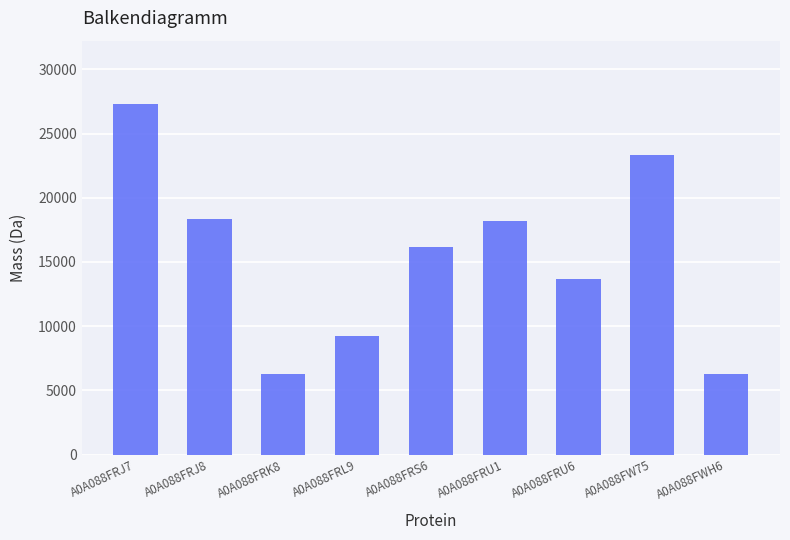

Reading right to left, transcribe all the data shown in this chart.

A0A088FWH6=6237.8	A0A088FW75=23319.3	A0A088FRU6=13636.7	A0A088FRU1=18227.6	A0A088FRS6=16136.1	A0A088FRL9=9248.4	A0A088FRK8=6237.8	A0A088FRJ8=18379.6	A0A088FRJ7=27321.0